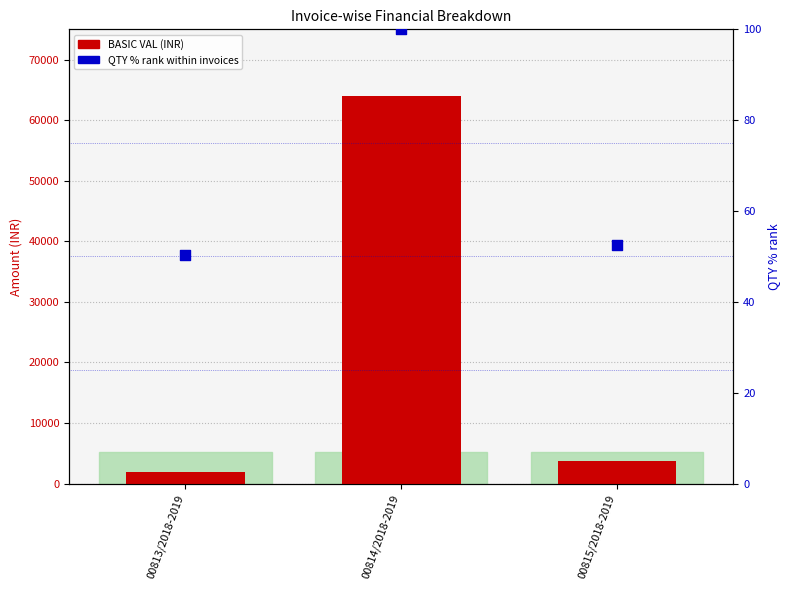

What is the total value across all series at 00815/2018-2019?

3749.6